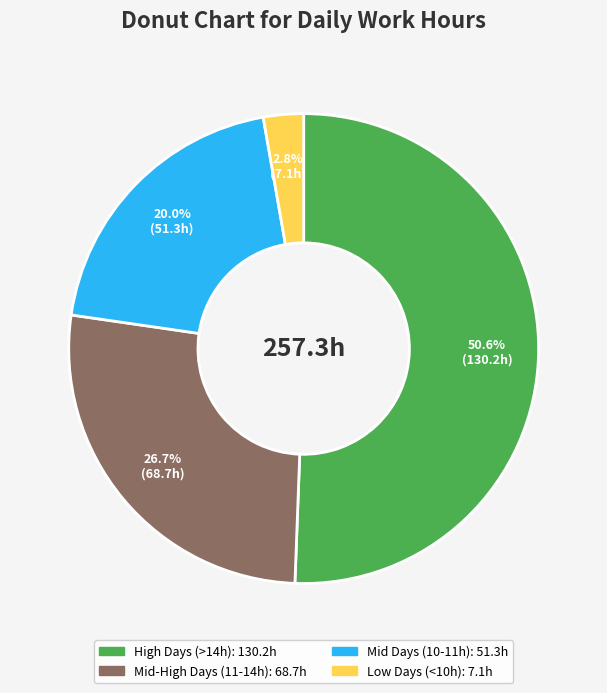

Is there any slice that represents more than half of the pie?

Yes